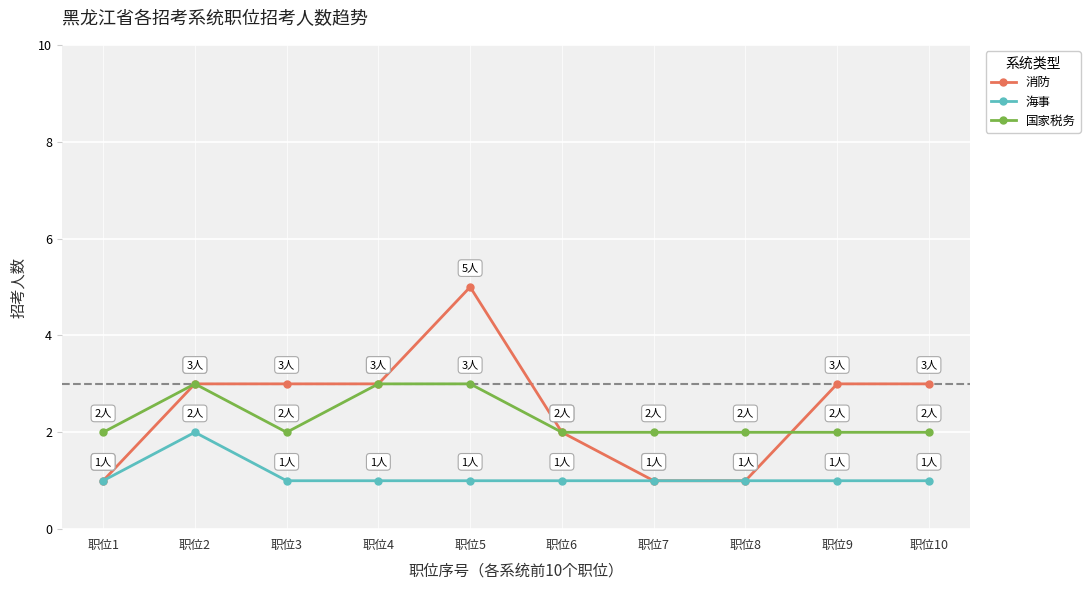

How many lines are shown in the chart?

3